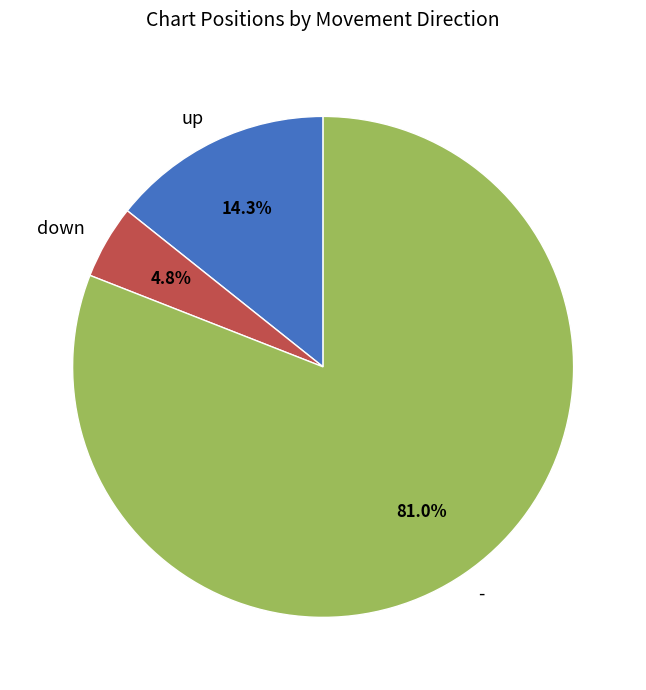

To the nearest percent, what is the difference between the largest and smallest slice percentages?

76%